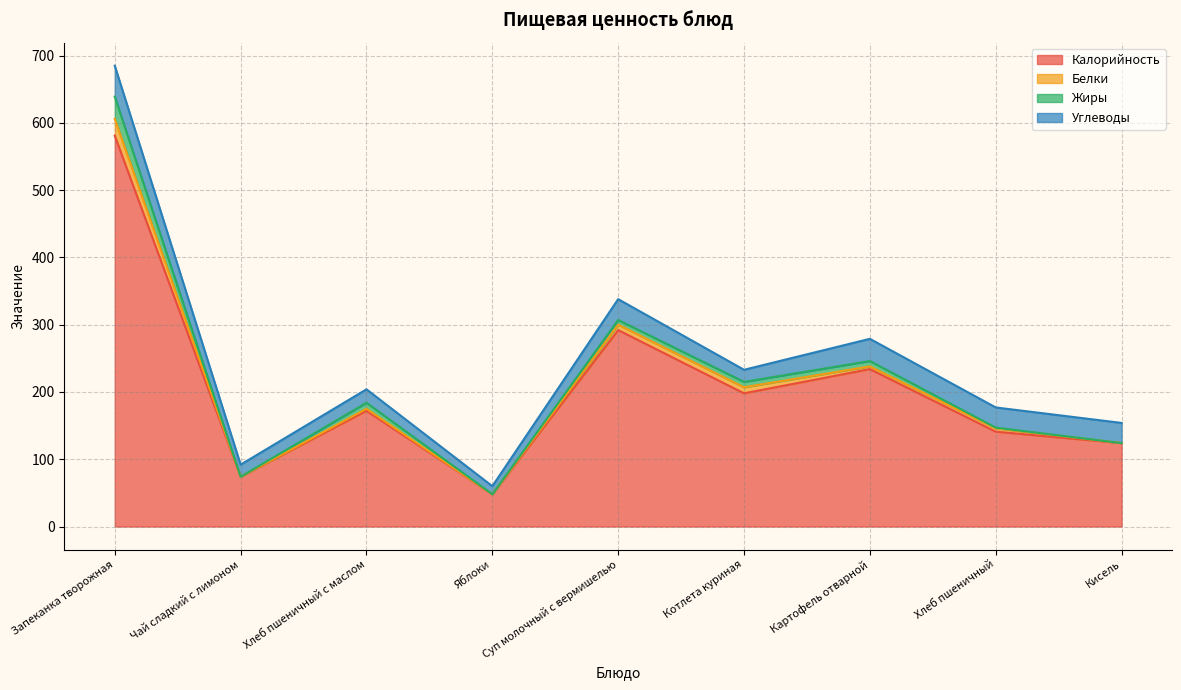

Which label corresponds to the smallest value in the chart?

Чай сладкий с лимоном